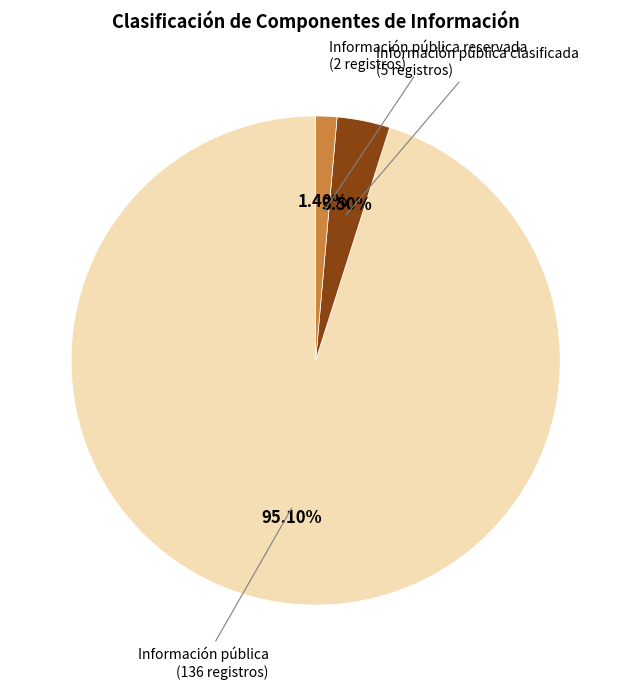

Does any single category account for the majority?

Yes